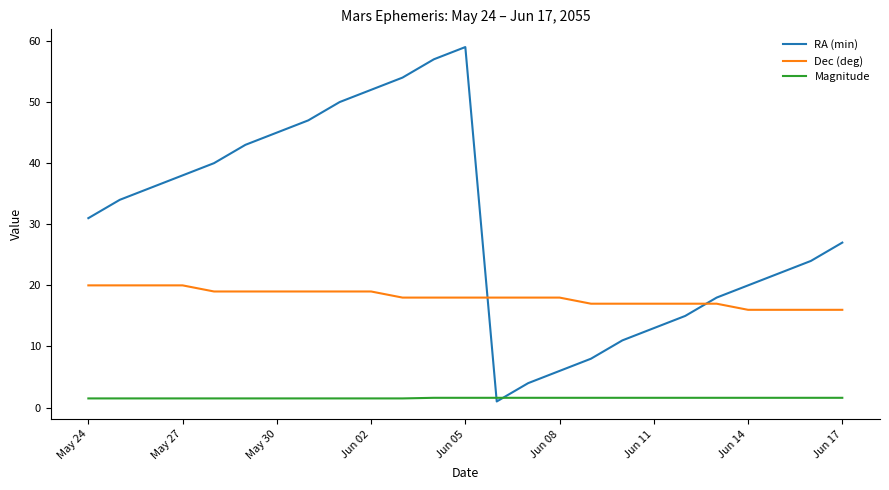

Which series has the largest range (max minus min)?

RA (min)